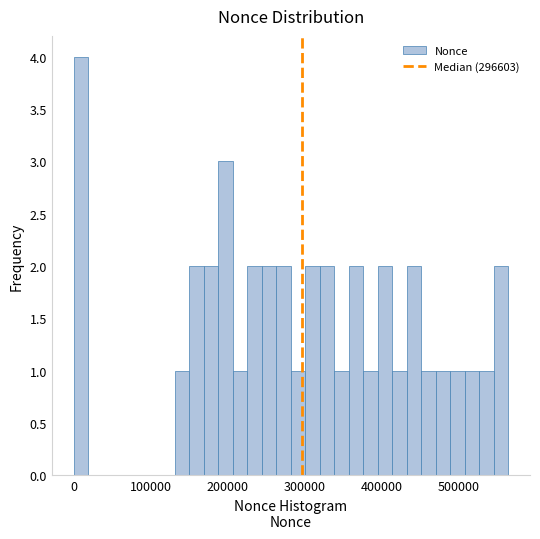

Around what value on the x-axis is the tallest bar? Give the approximate position of its centre, as read against the axis.

10000